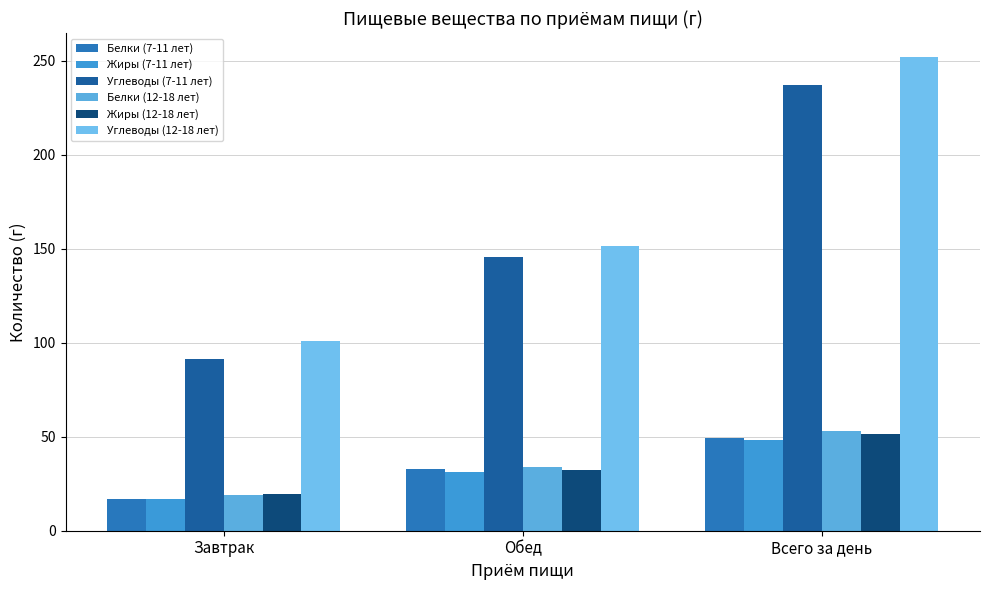

What is the value of the Белки (7-11 лет) bar at the 1st from the left?

17.0